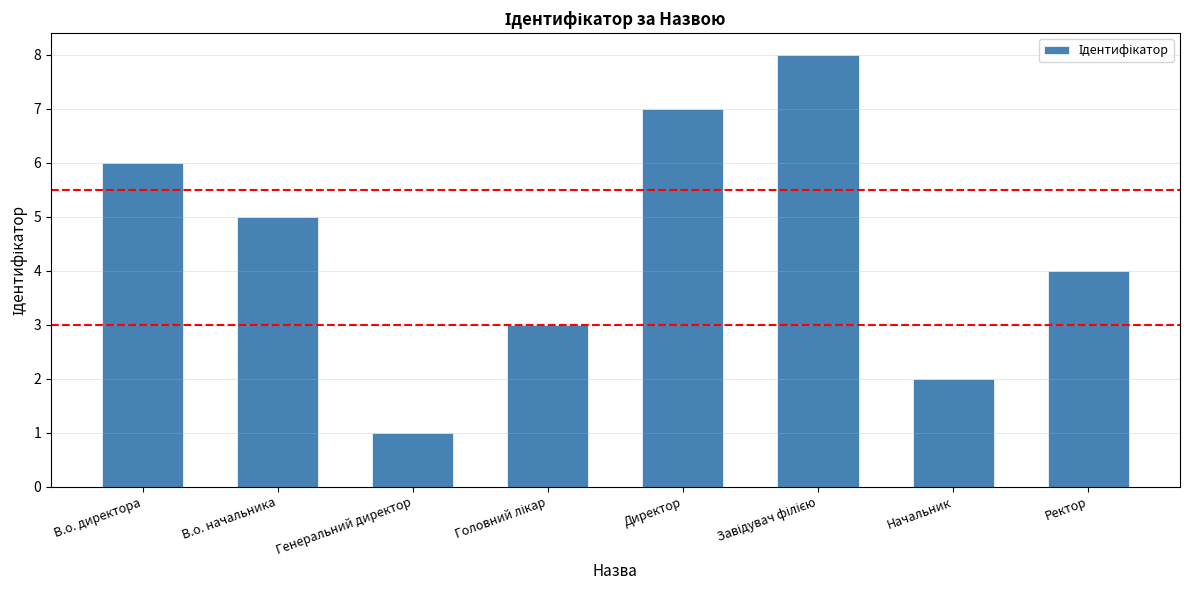

Between В.о. директора and Начальник, which is larger?

В.о. директора